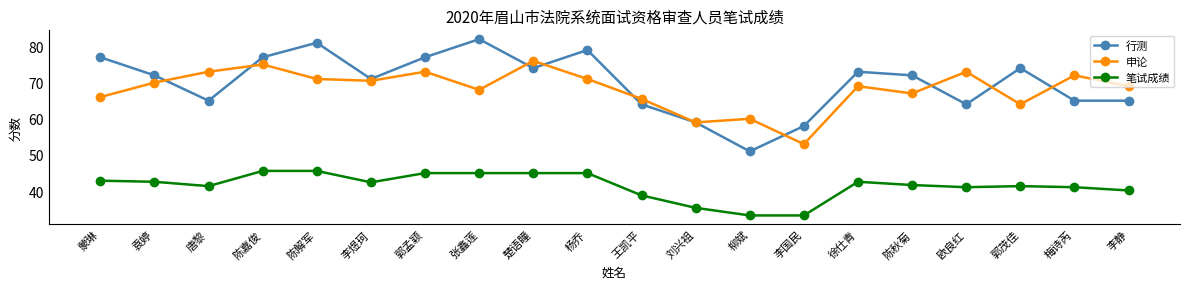

At how many categories does at least one series exceed 43?

20